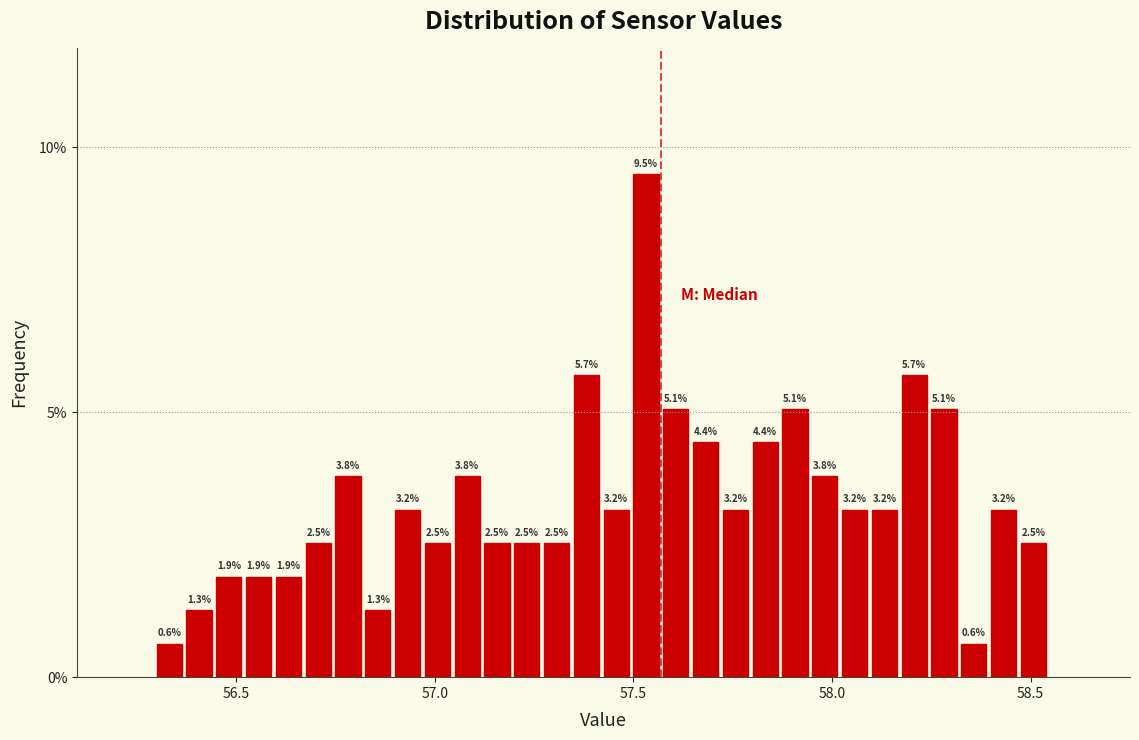

Around what value on the x-axis is the tallest bar? Give the approximate position of its centre, as read against the axis.

57.55